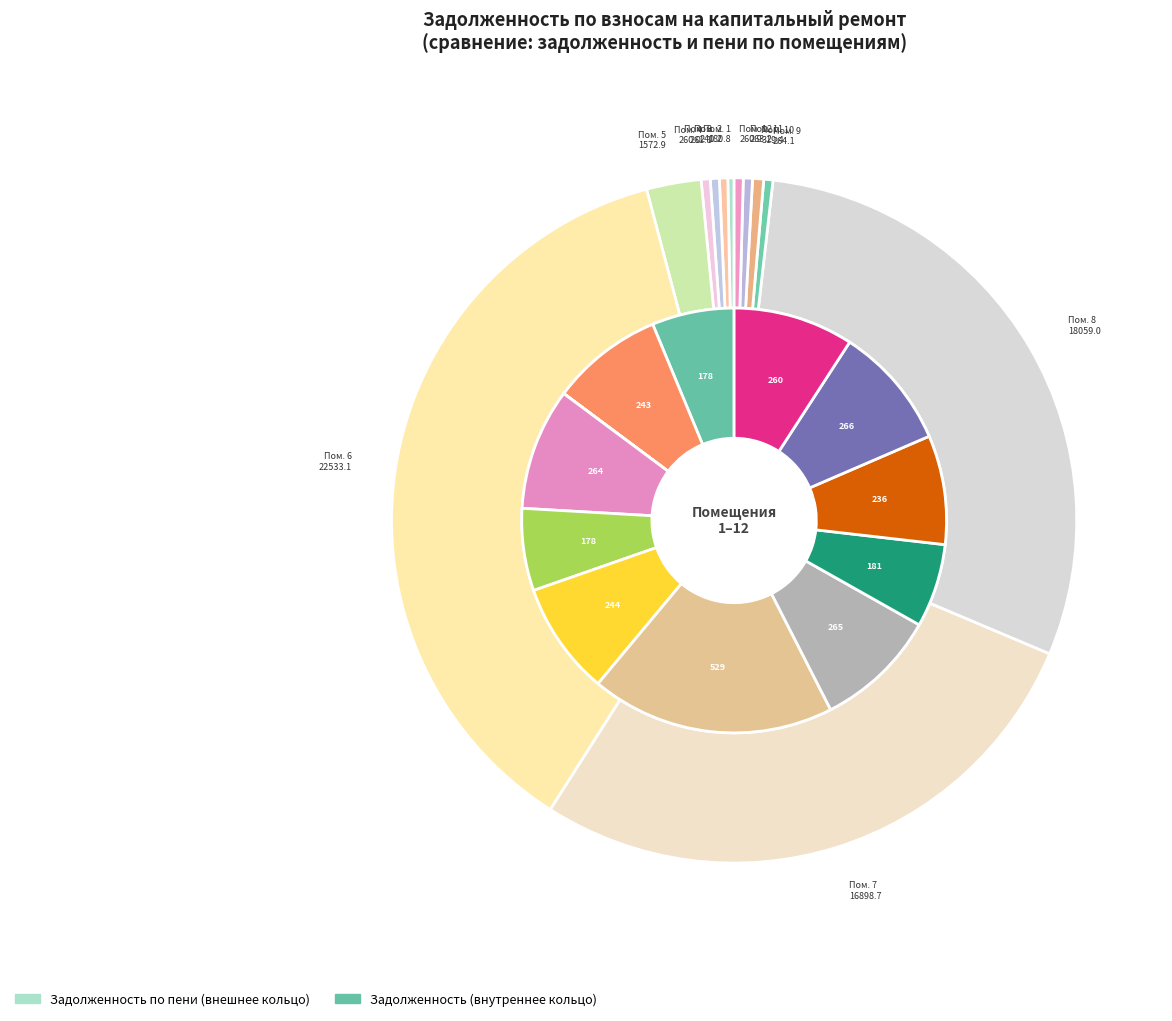

Rank the categories by value from highest to lowest.

7, 11, 8, 4, 12, 6, 2, 10, 9, 1, 5, 3